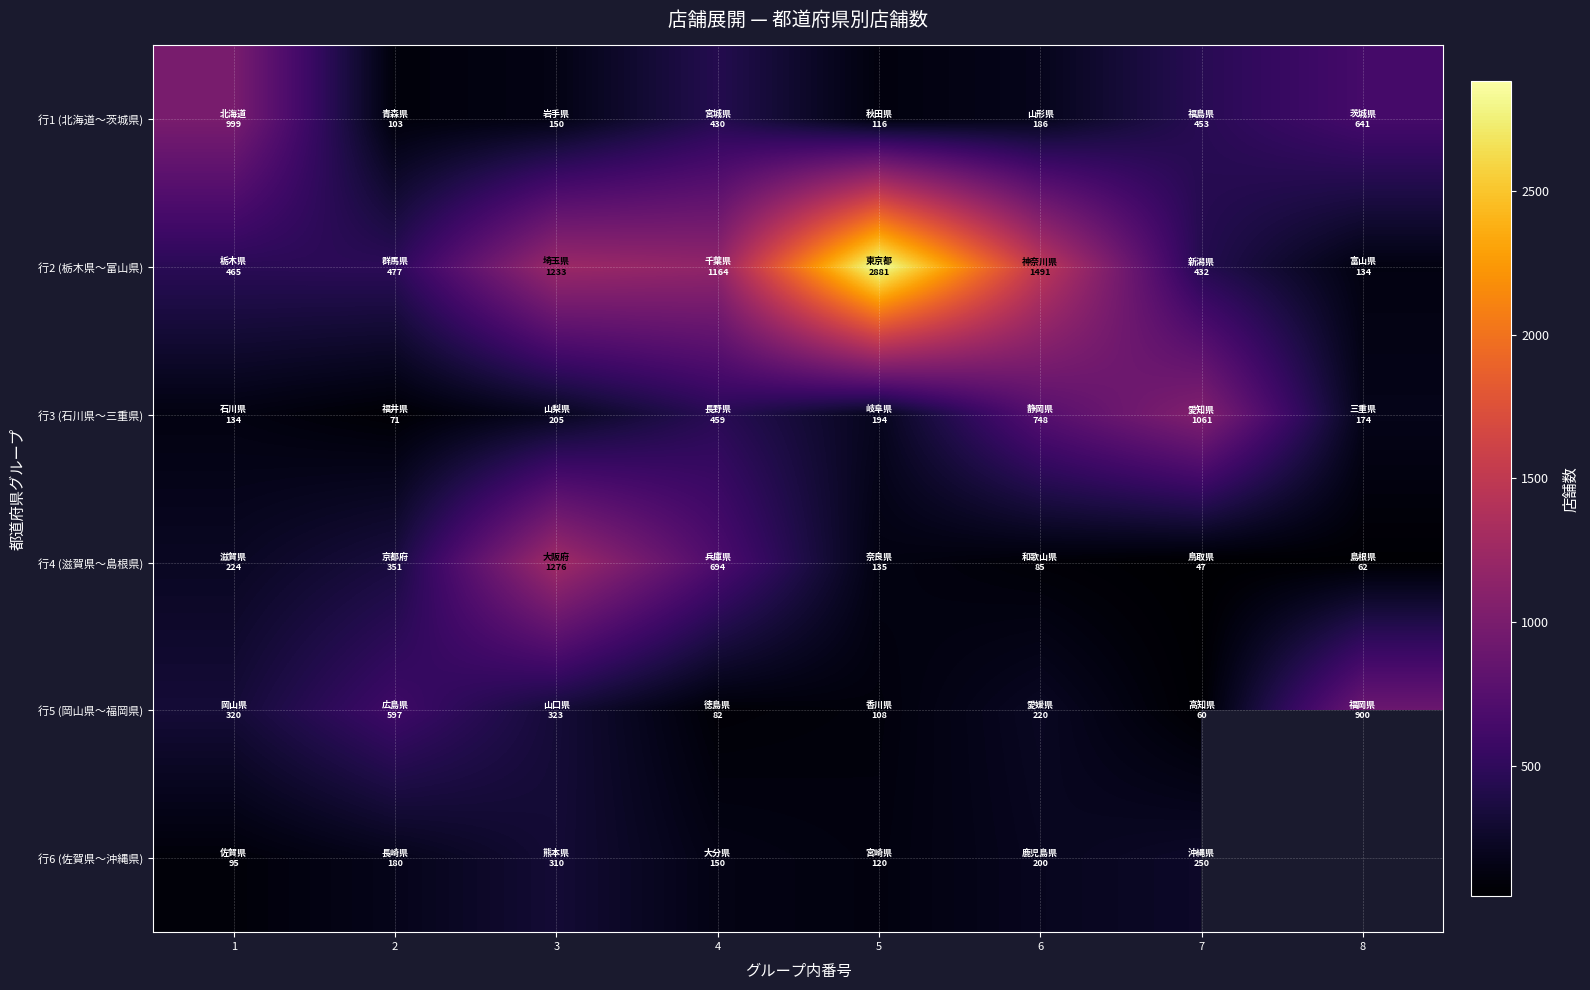

True or false: 行1 (北海道〜茨城県) has a value of 116.0 at 5.

True